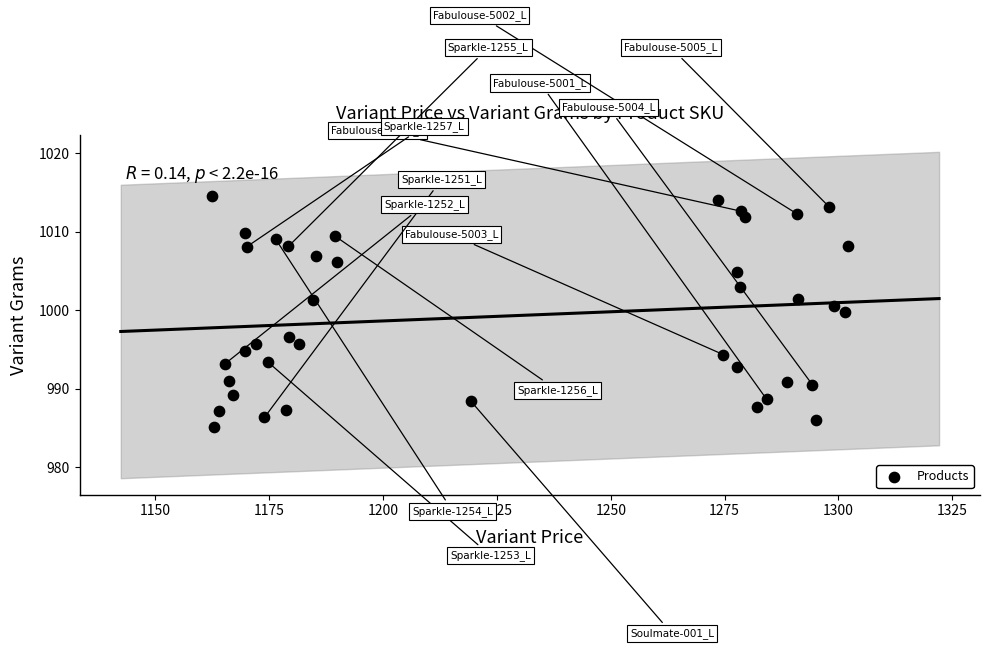

What Y value in the scatter plot is closest to 999?

999.9